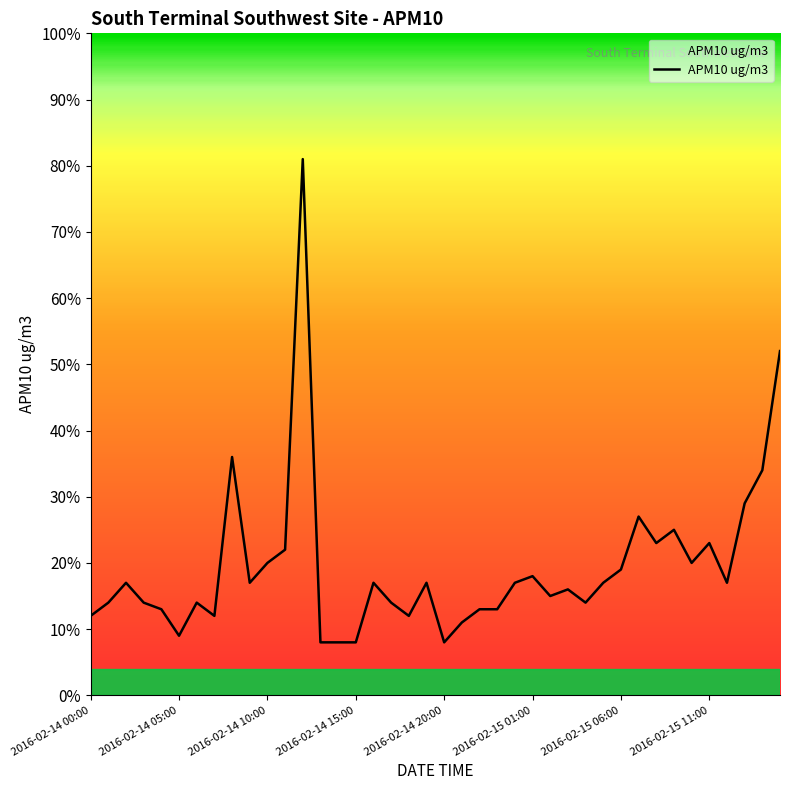

What is the greatest value displayed?

81